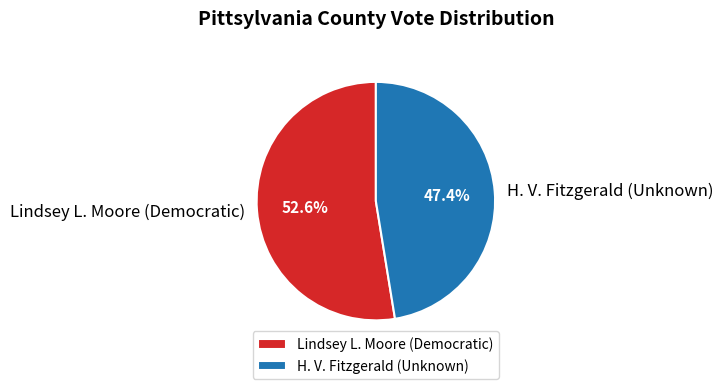

What percentage is the Lindsey L. Moore (Democratic) slice, to the nearest percent?

53%